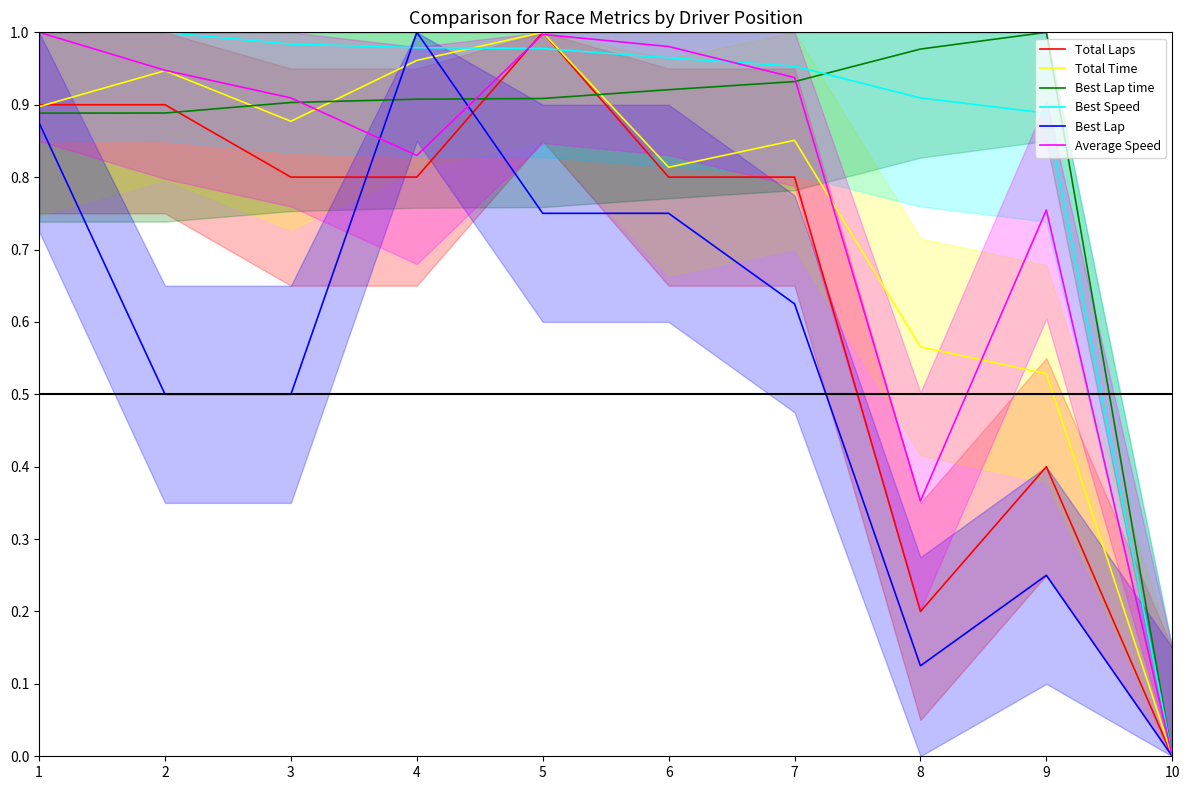

Rank the series by their maximum value, from lowest to highest.

Total Laps, Total Time, Best Lap time, Best Speed, Best Lap, Average Speed